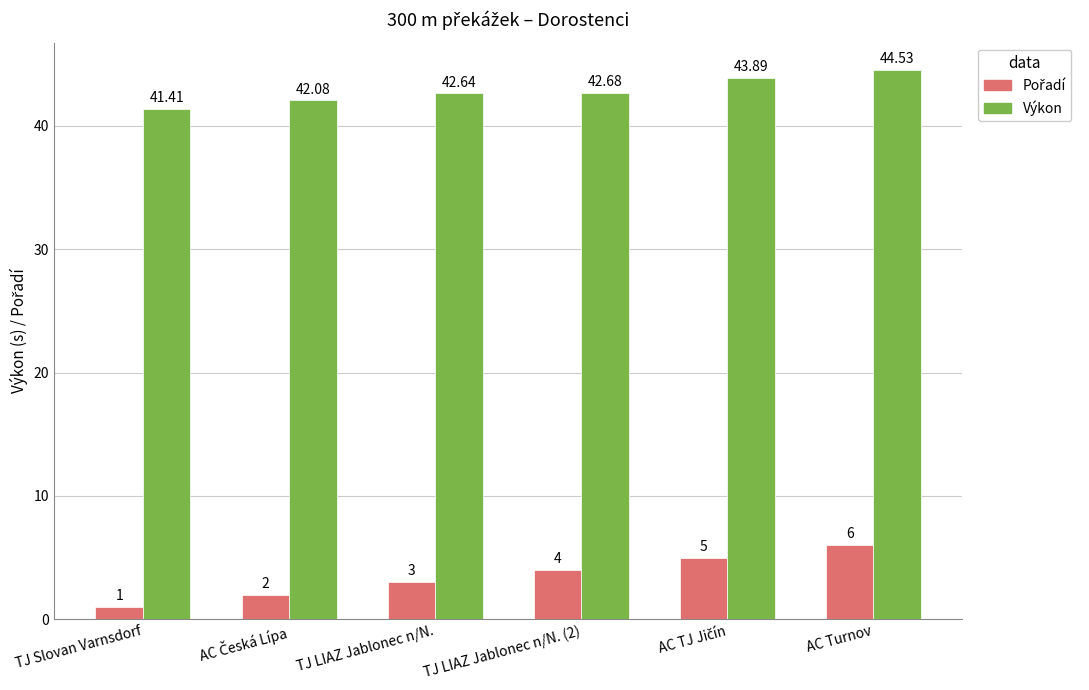

At which category is the sum across all series the highest?

AC Turnov